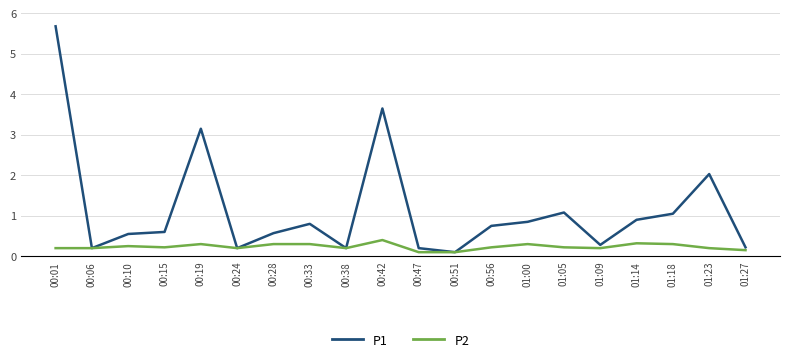

Which series has the largest range (max minus min)?

P1